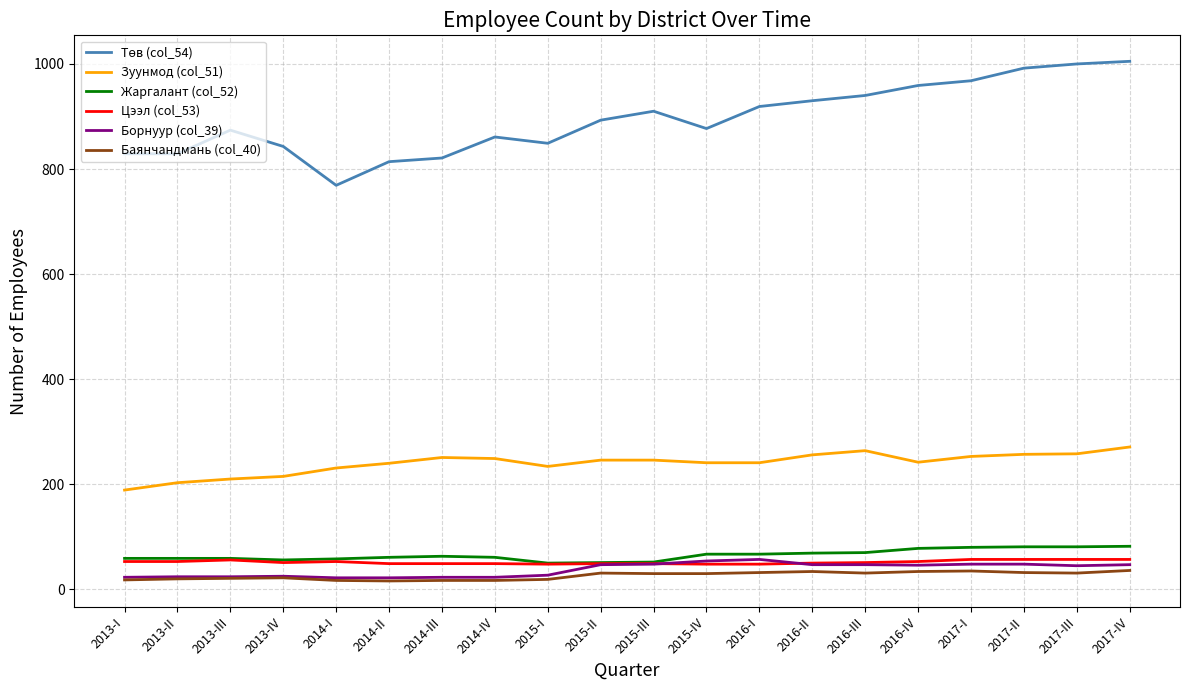

What is the difference between the highest and lowest values at 2017-I?

933